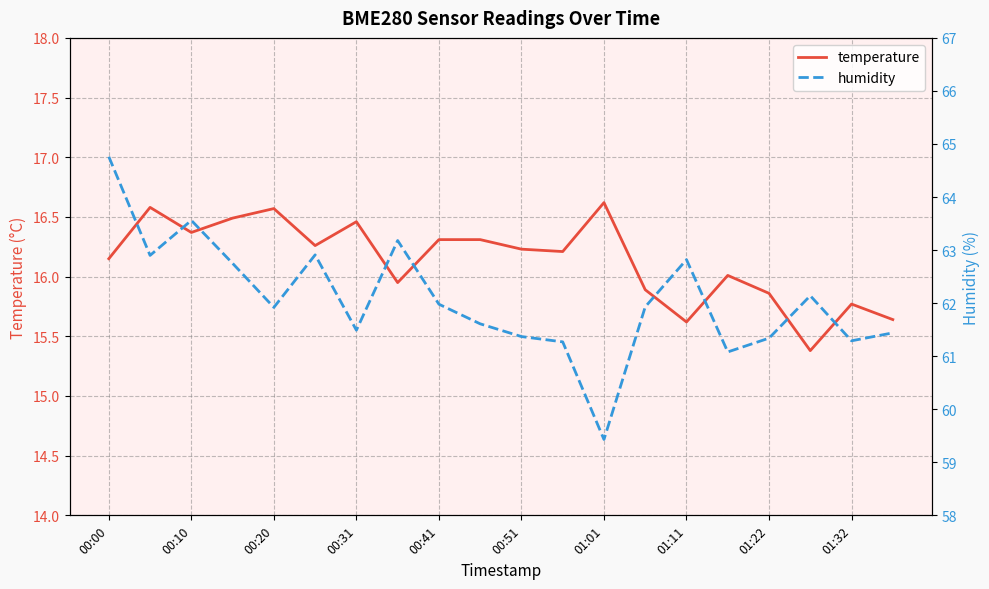

What is the maximum value for temperature?

16.6